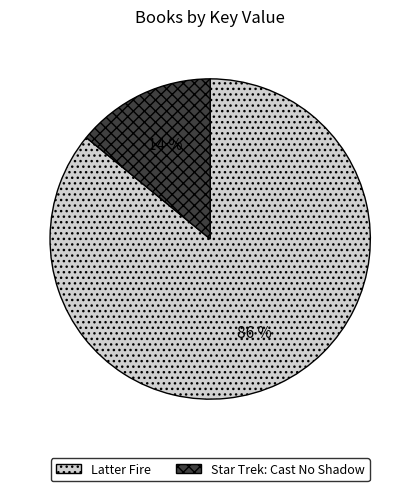

Between Star Trek: Cast No Shadow and Latter Fire, which is larger?

Latter Fire